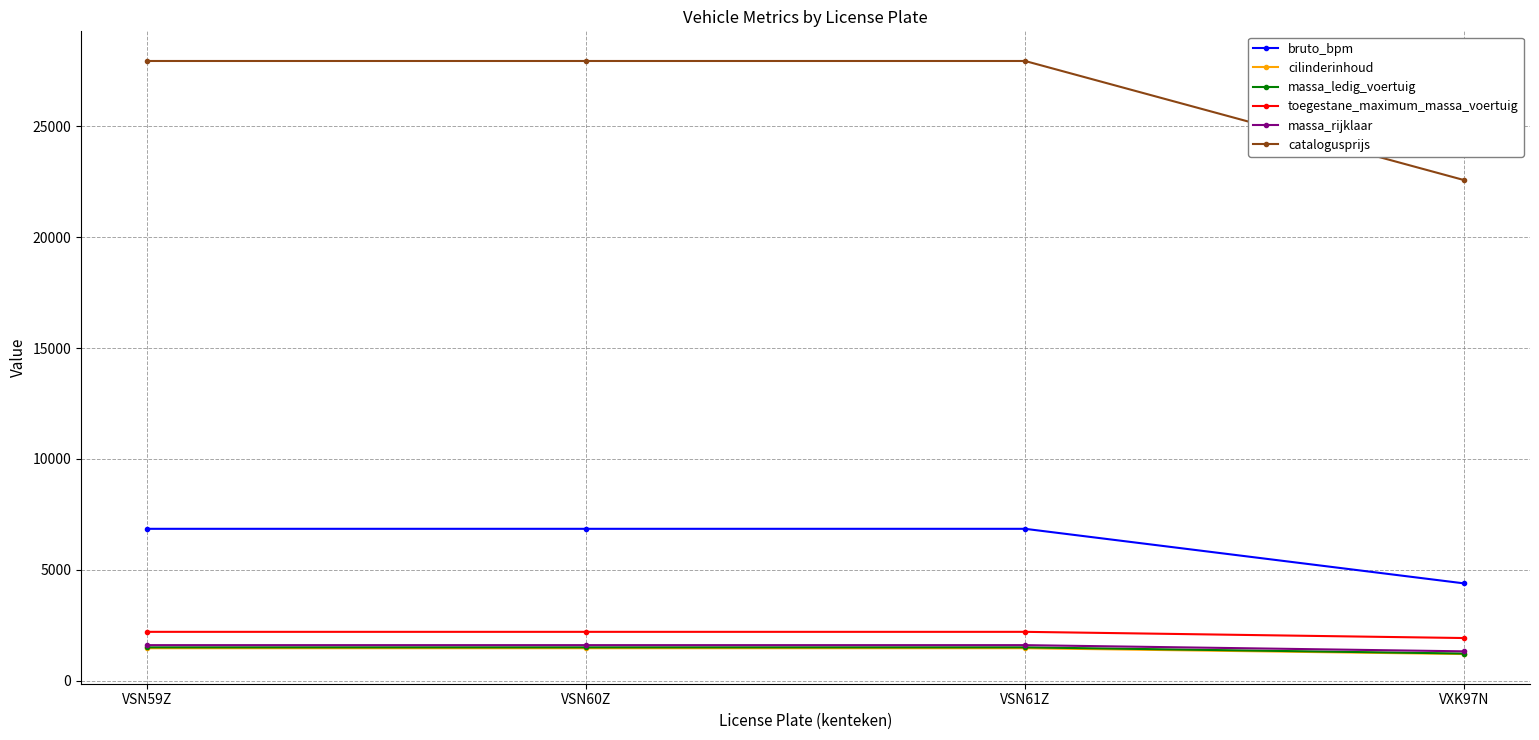

Reading left to right, list all the values displayed in this chart.

bruto_bpm: 6847	6847	6847	4385
cilinderinhoud: 1461	1461	1461	1197
massa_ledig_voertuig: 1500	1500	1500	1220
toegestane_maximum_massa_voertuig: 2200	2200	2200	1920
massa_rijklaar: 1600	1600	1600	1320
catalogusprijs: 27950	27950	27950	22577